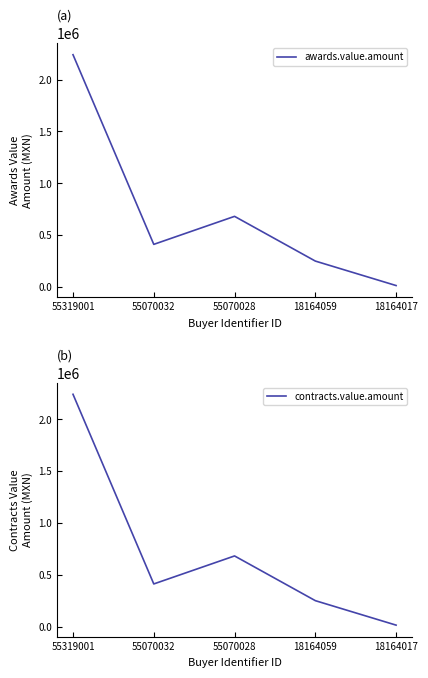

Reading left to right, extract all data points from this chart.

awards.value.amount: 55319001=2240212.8	55070032=410874.0	55070028=680978.0	18164059=249661.4	18164017=13527.7
contracts.value.amount: 55319001=2240212.8	55070032=410874.0	55070028=680978.0	18164059=249661.4	18164017=13527.7